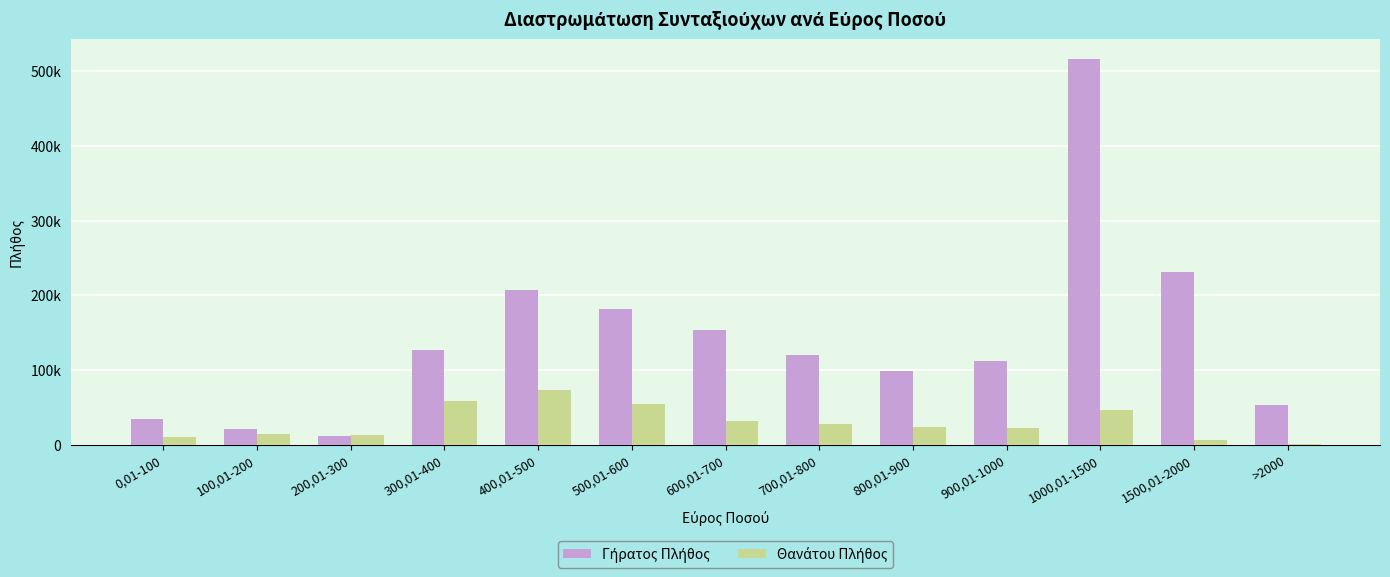

Reading right to left, transcribe all the data shown in this chart.

Γήρατος Πλήθος: 53337	231826	516843	111738	99212	120433	152971	181370	207465	126623	12291	21161	34022
Θανάτου Πλήθος: 921	5802	46353	22593	23771	27752	32116	55162	73331	57910	13377	14303	10074